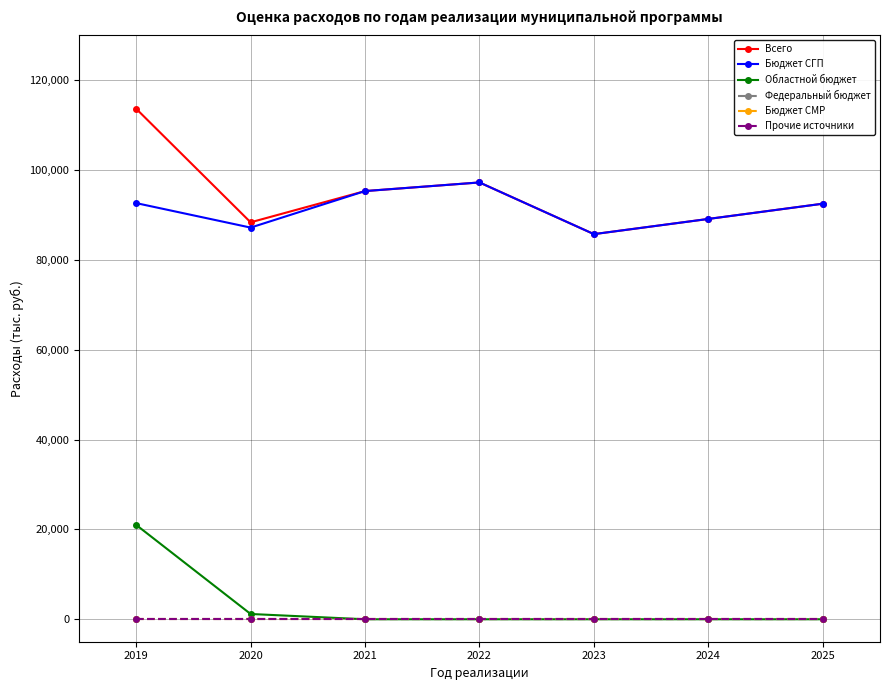

What is the value of the Бюджет СГП point at the 2nd from the left?

87206.2